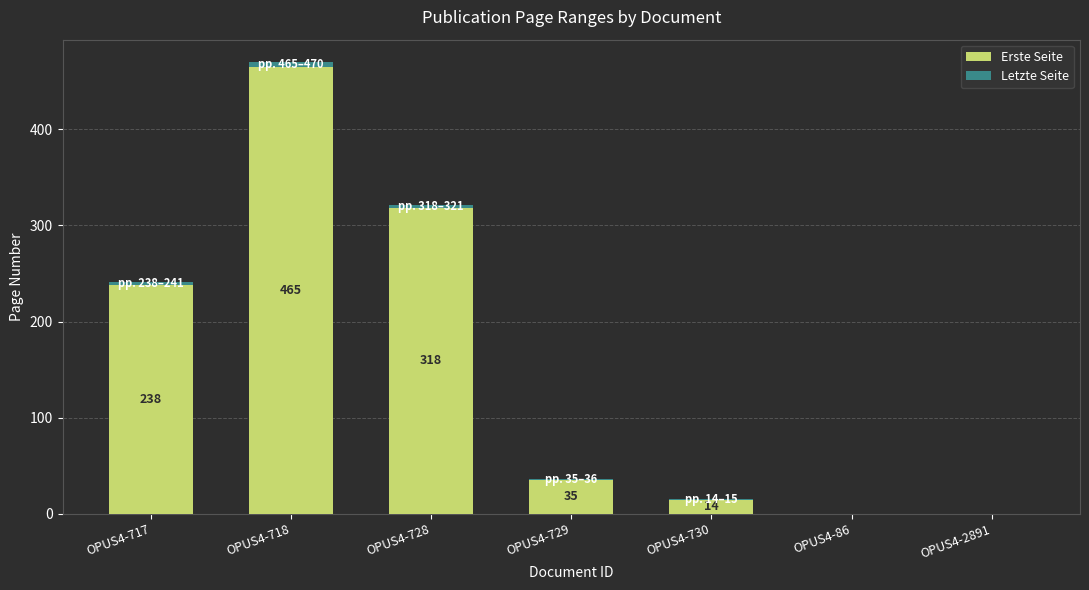

At which category is the sum across all series the highest?

OPUS4-718